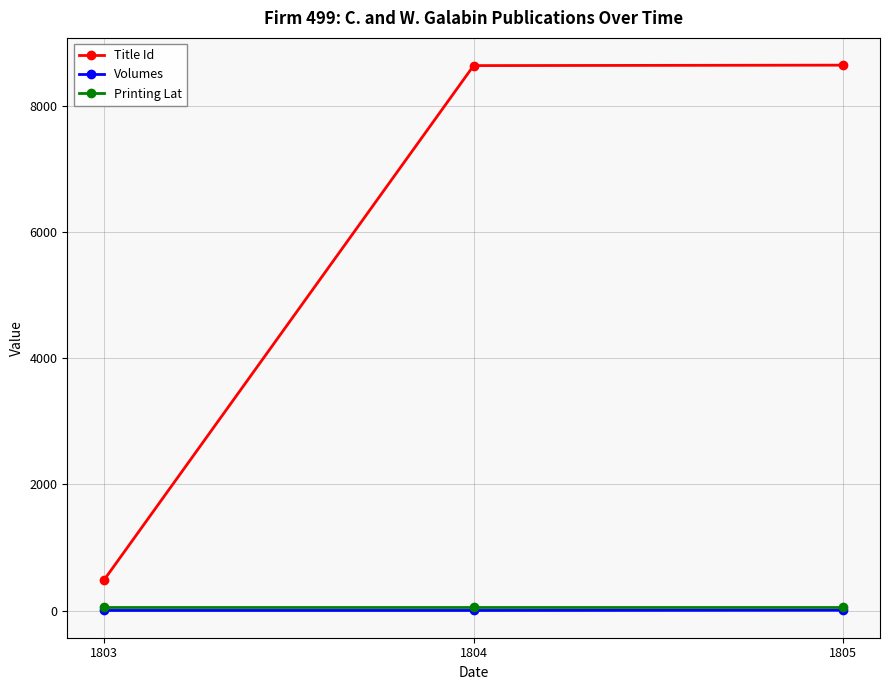

Count the number of data series in this chart.

3